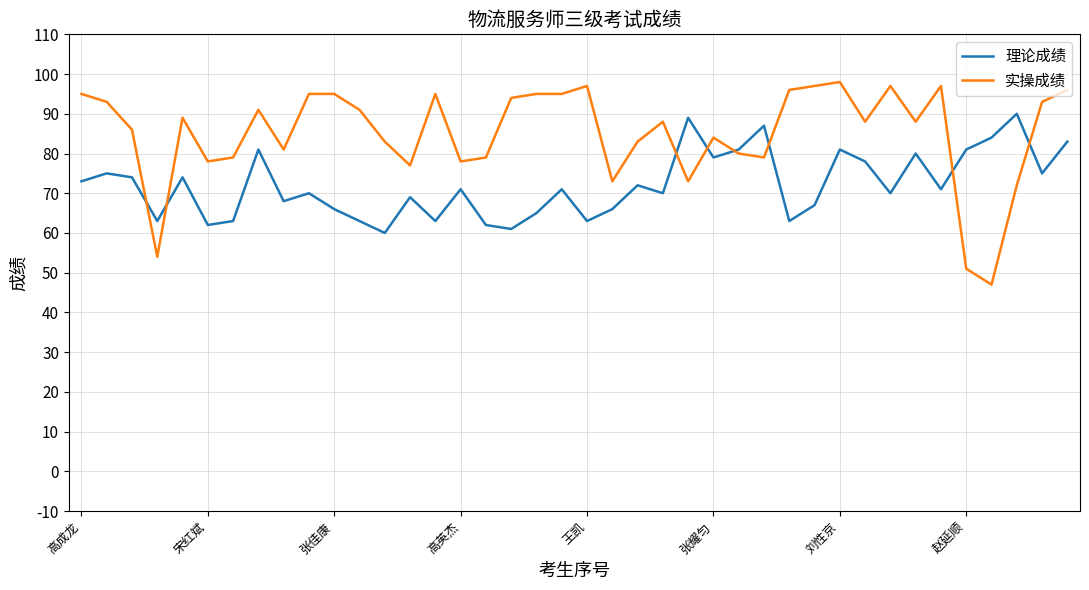

Which series has the largest total across all categories?

实操成绩